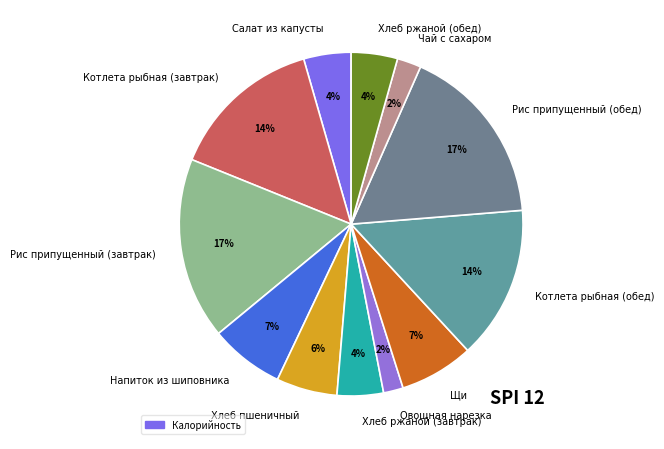

The Чай с сахаром slice represents 2% of the pie. True or false?

True